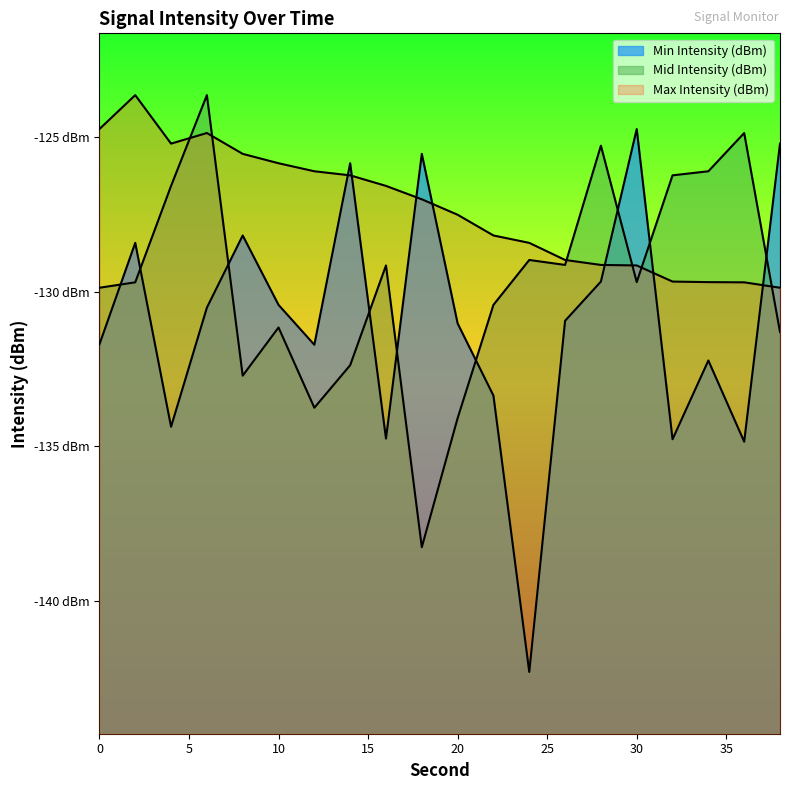

List the series in order of their overall mean, lowest first.

Min Intensity (dBm), Mid Intensity (dBm), Max Intensity (dBm)